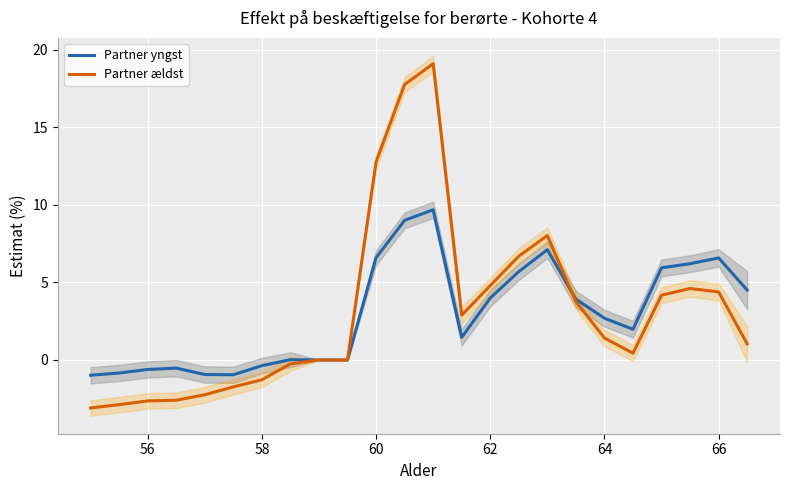

What value does the Partner ældst series have at 60?

12.8